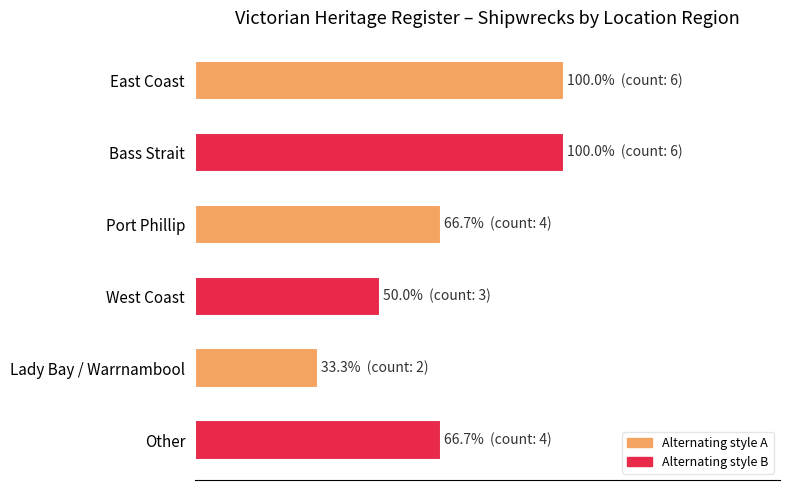

Are the bars grouped side by side (vs. stacked)?

No